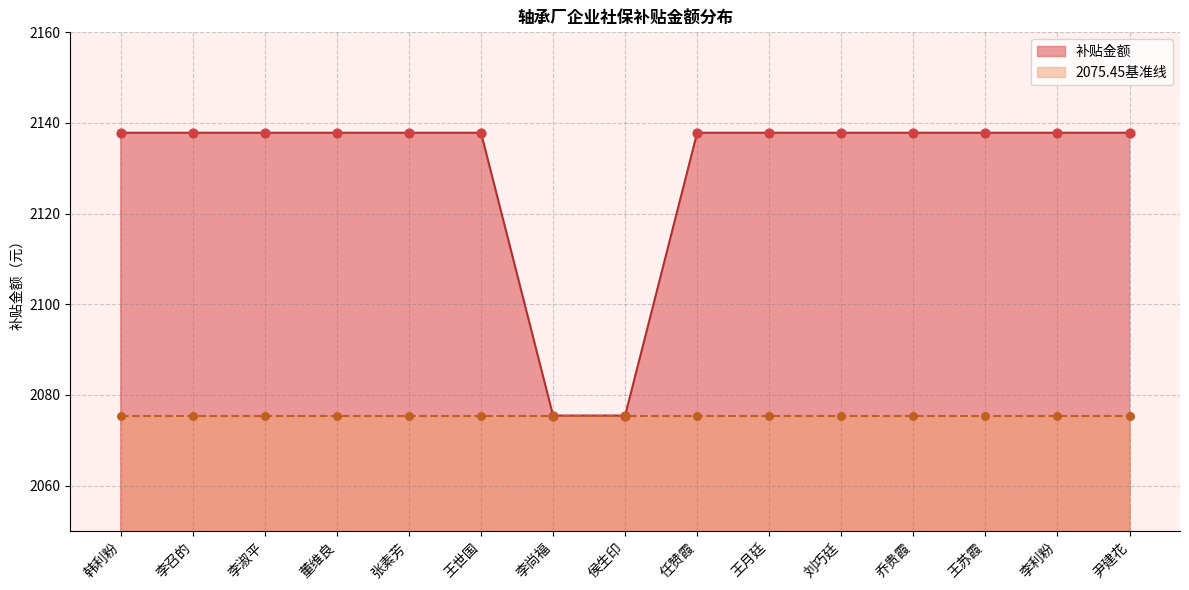

Approximately how many times larger is the value at 张素芳 compared to 刘巧廷?

1.0